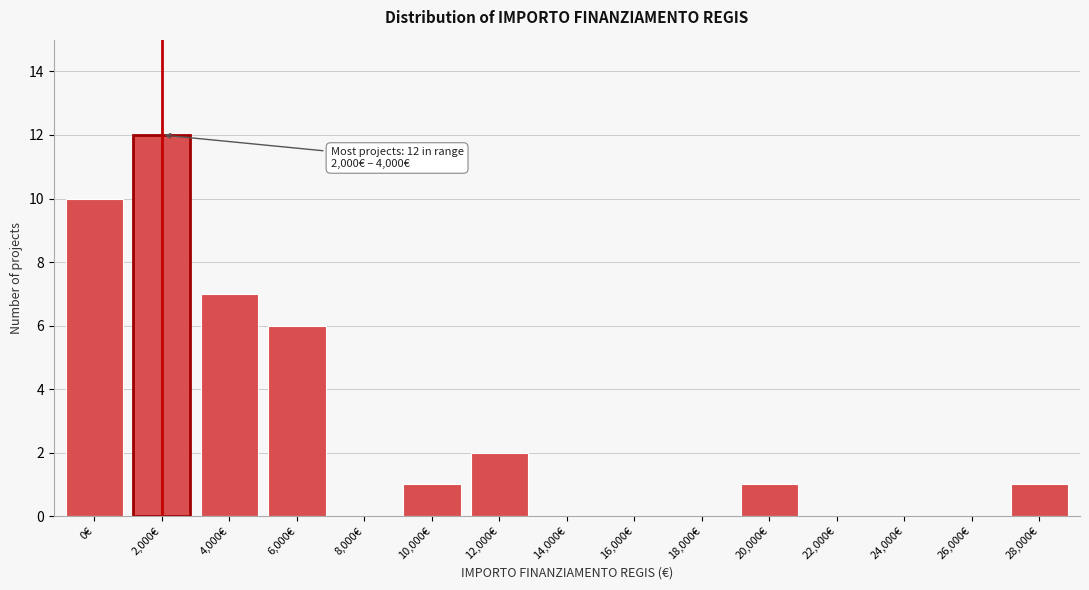

Reading left to right, what are all the values shown in this chart?

0€=10	2,000€=12	4,000€=7	6,000€=6	8,000€=0	10,000€=1	12,000€=2	14,000€=0	16,000€=0	18,000€=0	20,000€=1	22,000€=0	24,000€=0	26,000€=0	28,000€=1